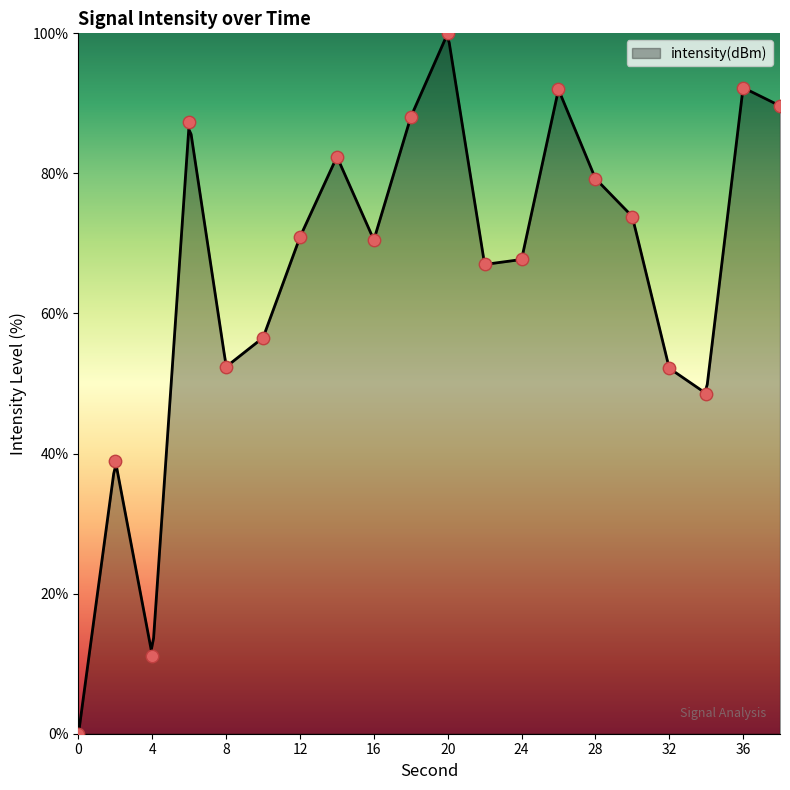

What is the change in value from 14 to 30?

-8.5